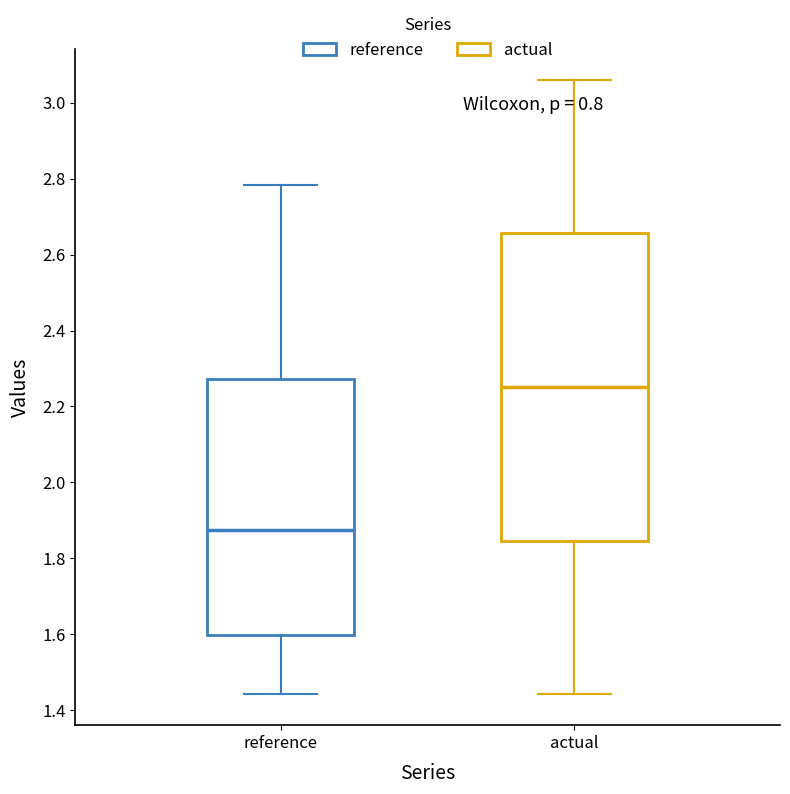

Reading left to right, transcribe this box plot: for each box, give where its median line is, the range the box spans, and where its two whiskers end, as read against the y-axis. The values are not printed on the chart, so give them approximately, as read against the axis.

reference: median 1.88, box 1.60 to 2.28, whiskers 1.44 to 2.78
actual: median 2.26, box 1.84 to 2.66, whiskers 1.44 to 3.06